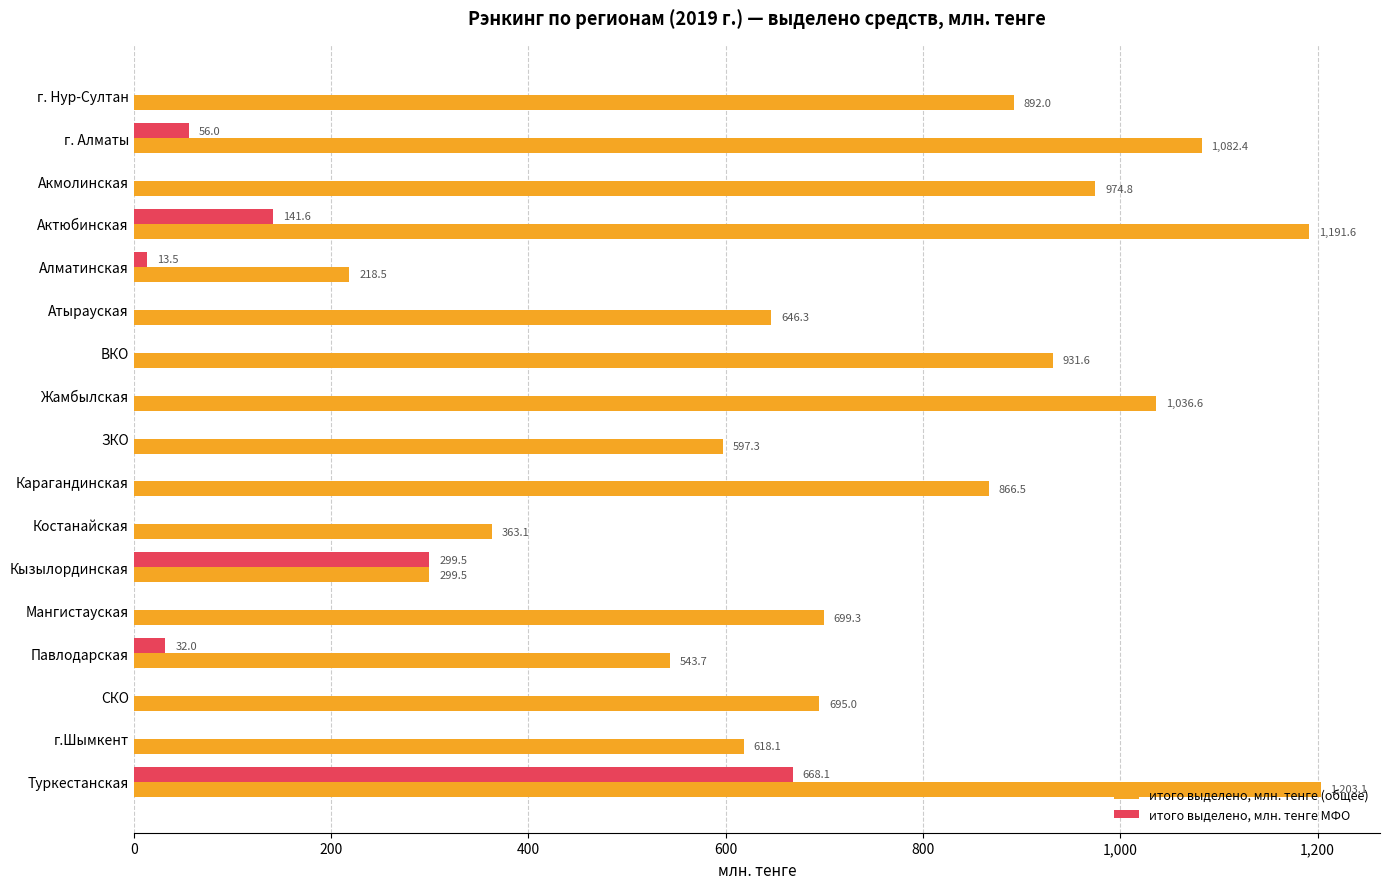

What is the maximum value for итого выделено, млн. тенге МФО?

668.1